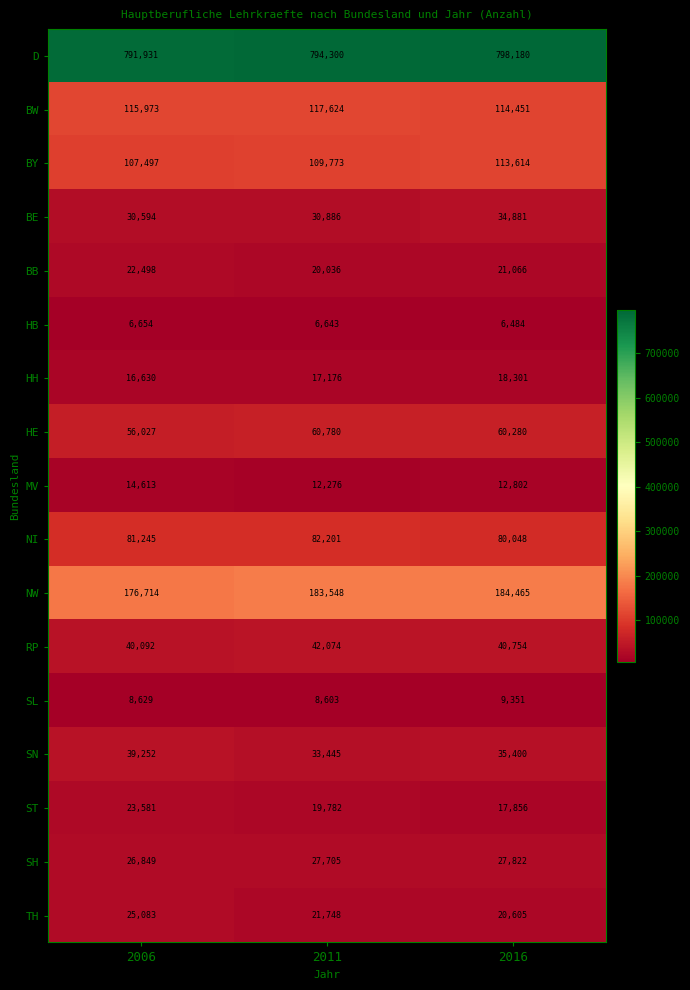

Which label corresponds to the smallest value in the chart?

2016